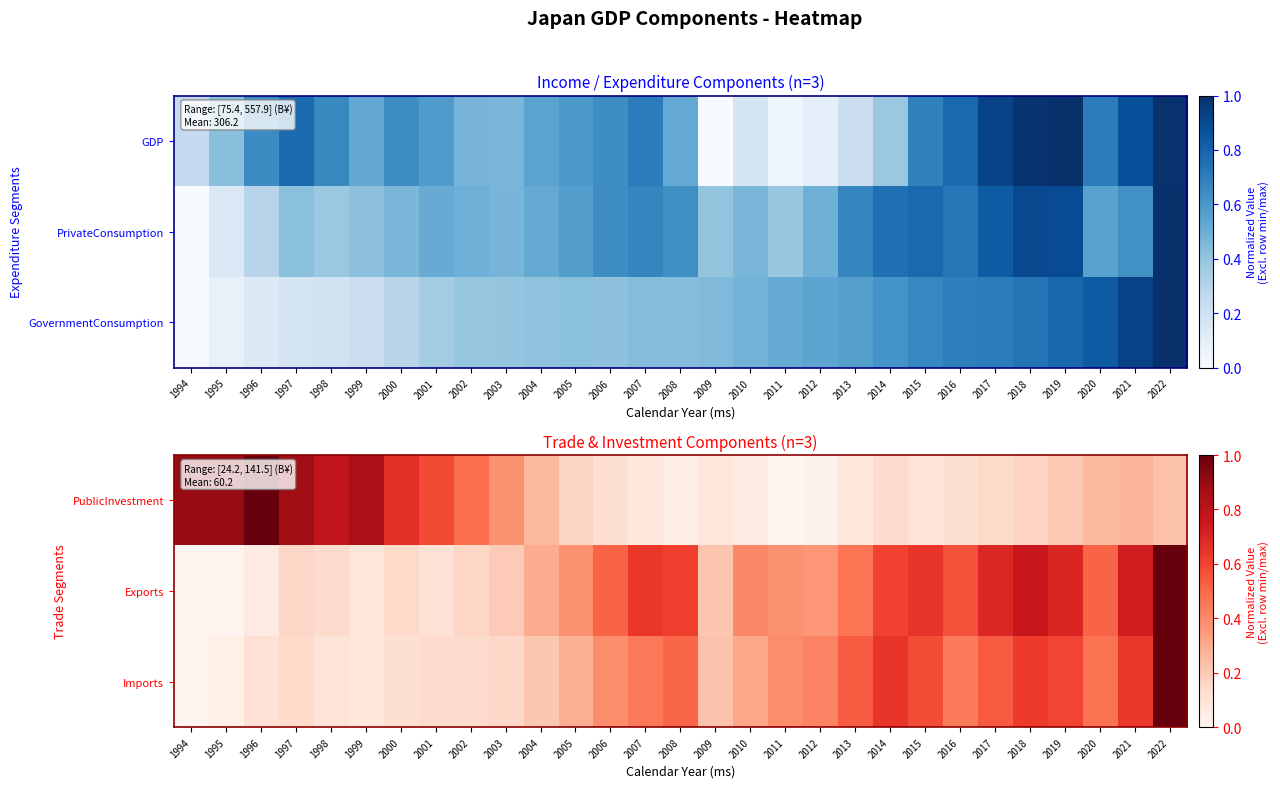

What is the average value of the Imports series?

0.4